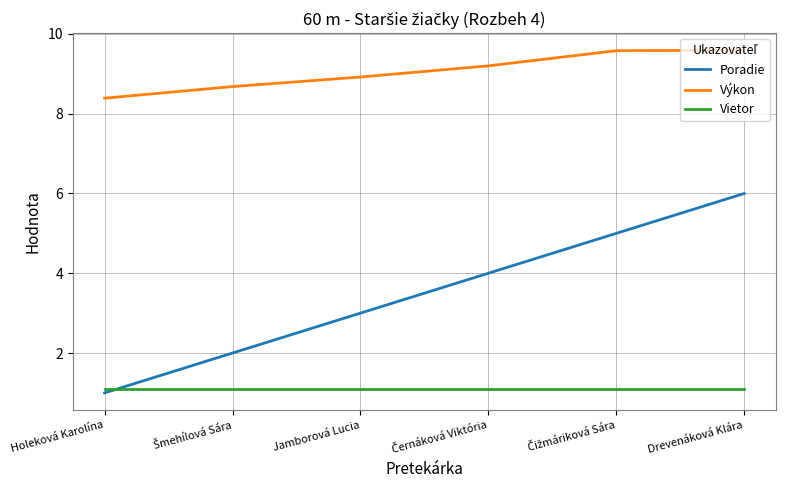

True or false: Výkon and Vietor intersect in this chart.

False